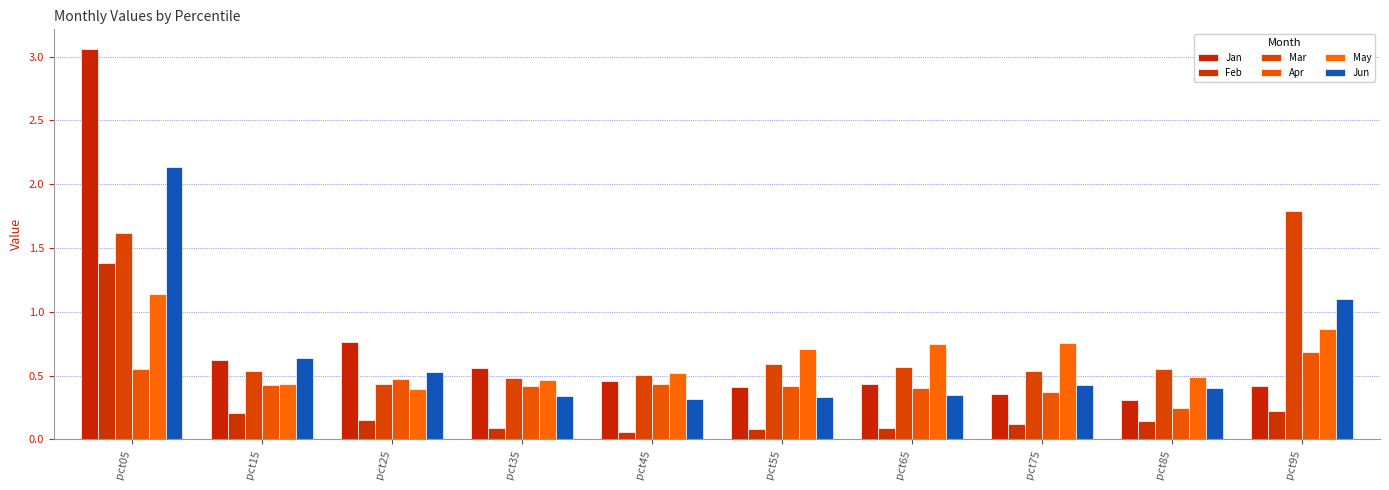

What are all the series names shown in the legend?

Jan, Feb, Mar, Apr, May, Jun